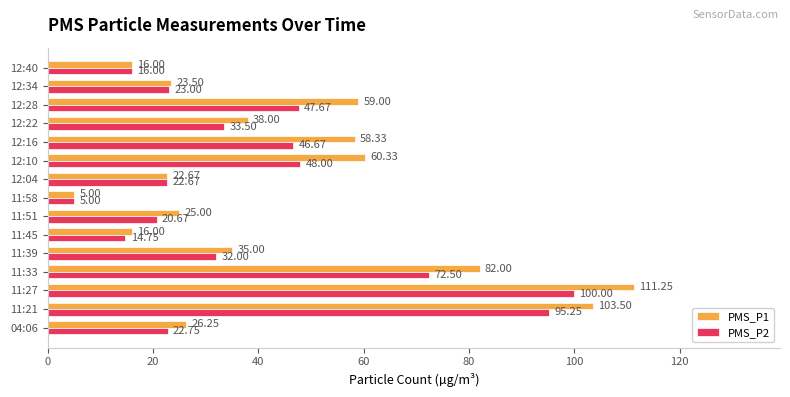

Rank the series by their maximum value, from lowest to highest.

PMS_P2, PMS_P1